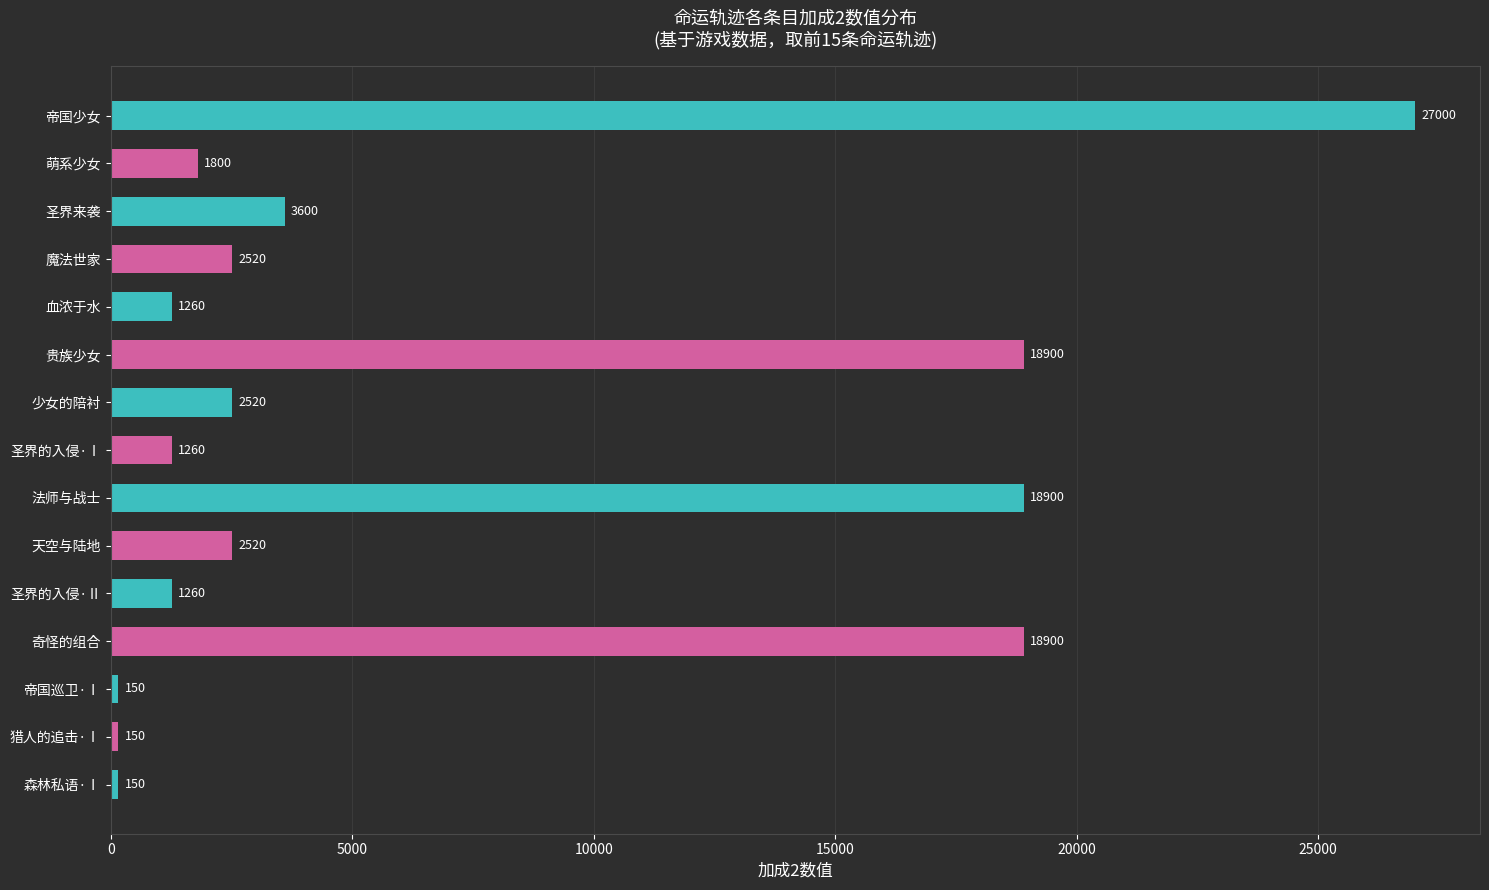

Between 法师与战士 and 天空与陆地, which is larger?

法师与战士